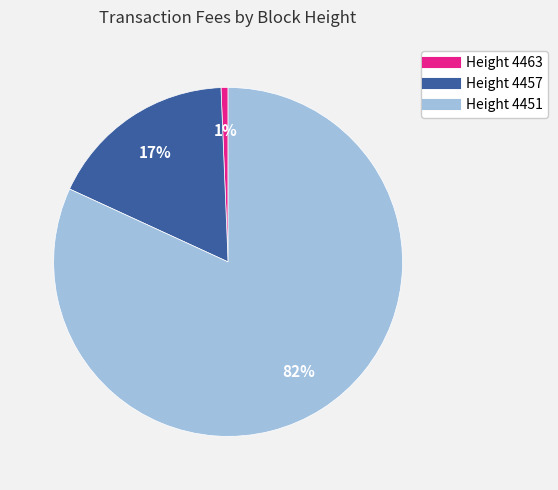

Is there any slice that represents more than half of the pie?

Yes